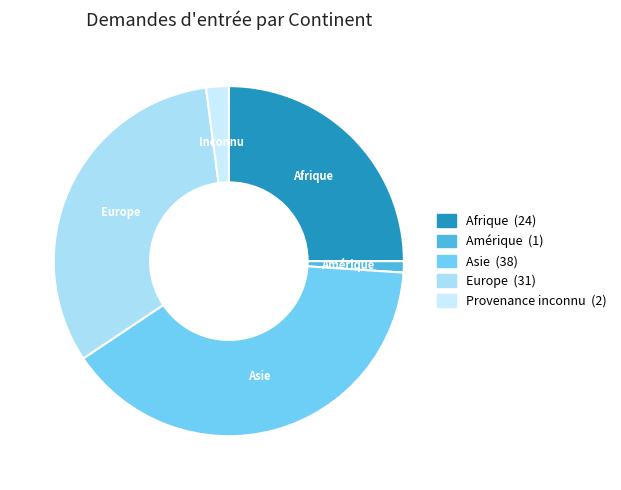

Which has a higher value, Provenance inconnu or Asie?

Asie